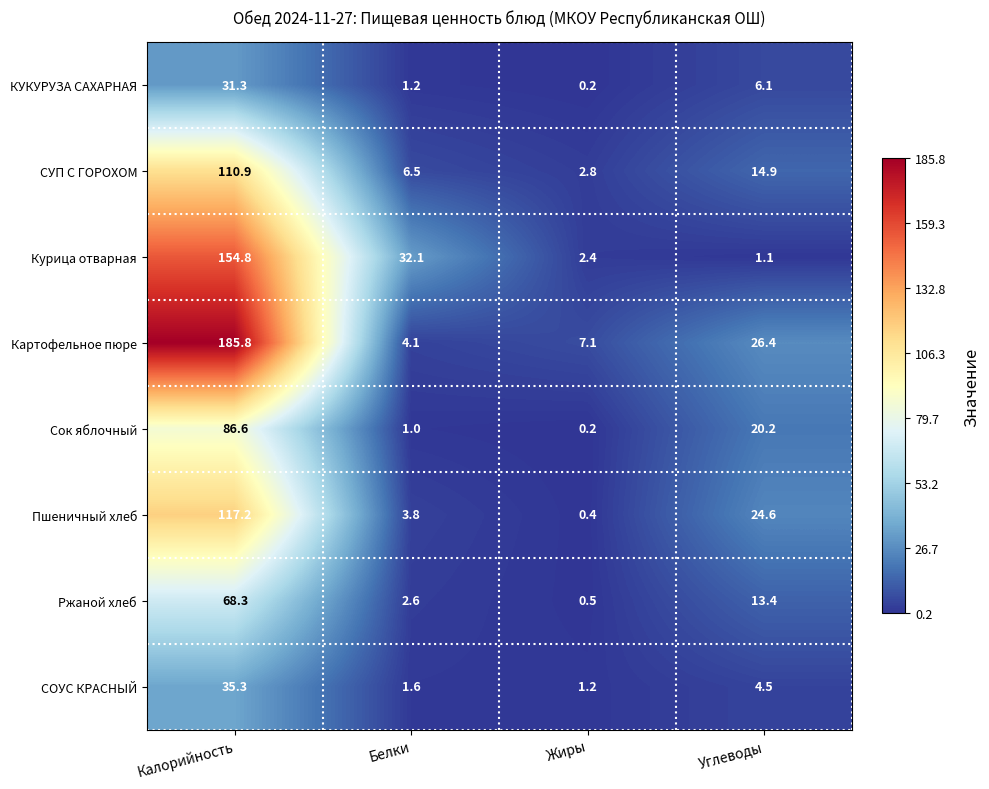

At how many categories does at least one series exceed 119?

1